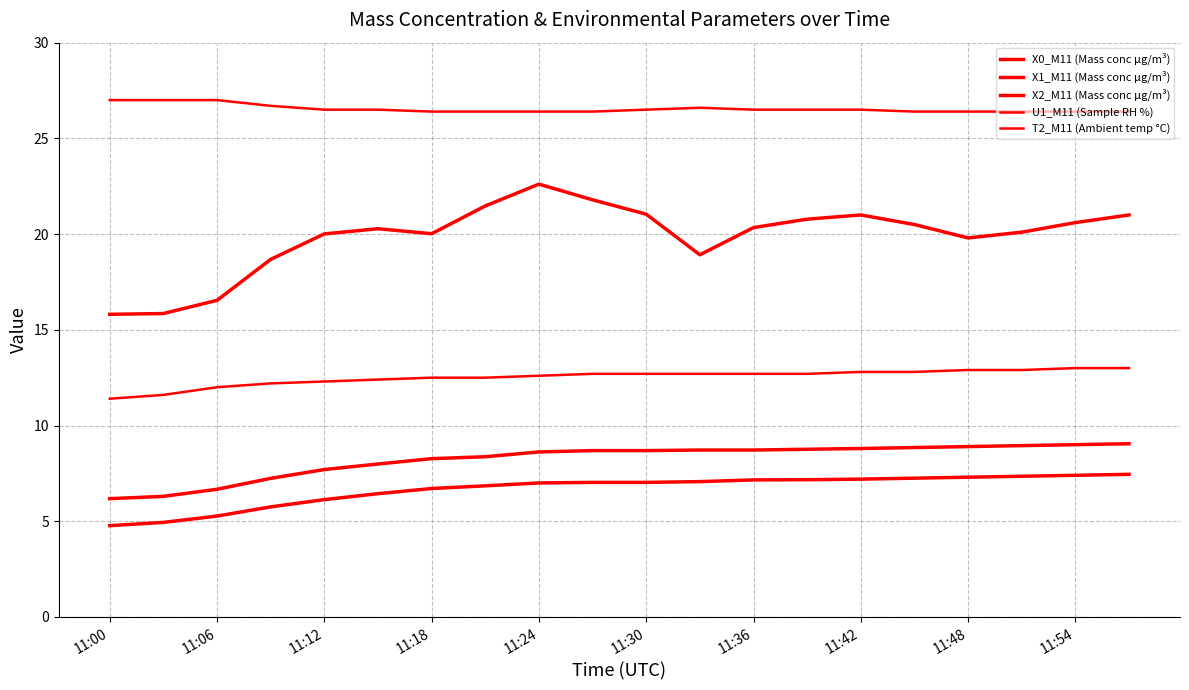

What is the label of the 8th point from the left?

11:42